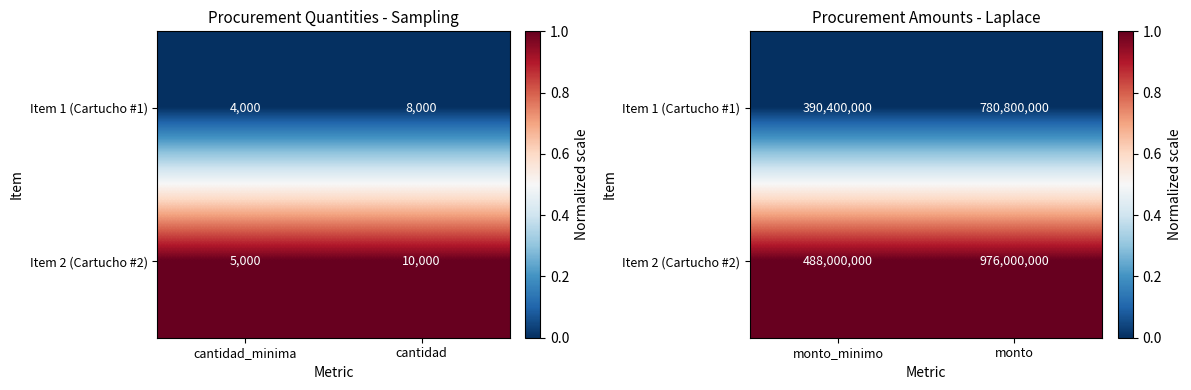

Rank the series at monto_minimo from lowest to highest value.

Item 1 (Cartucho #1), Item 2 (Cartucho #2)